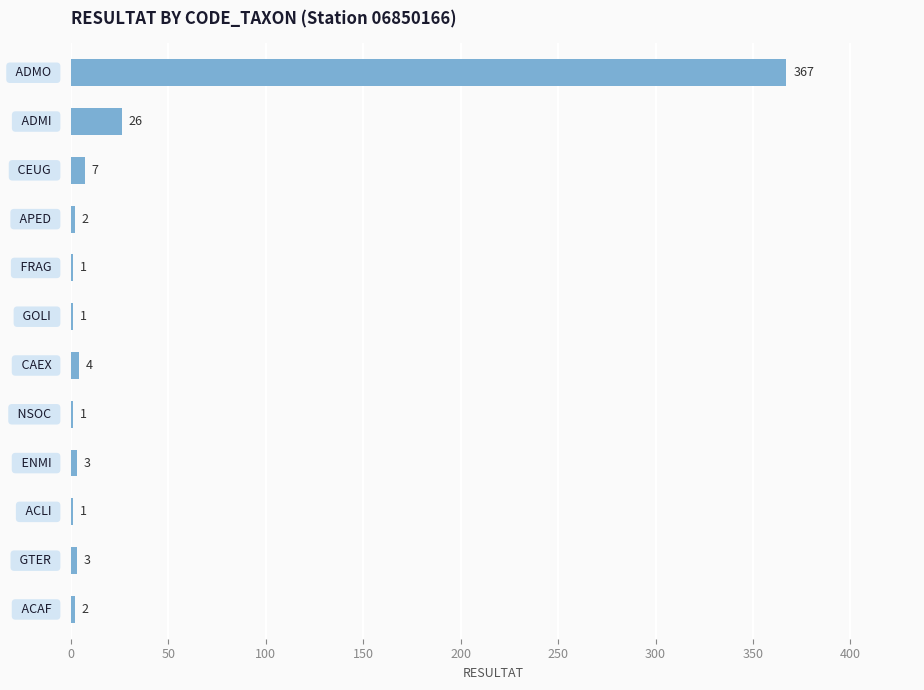

What is the sum of all values?

418